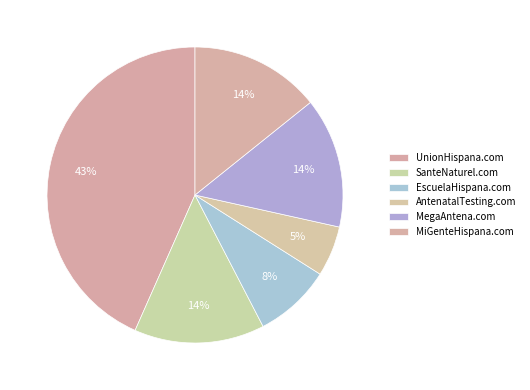

True or false: EscuelaHispana.com accounts for 1% of the total.

False